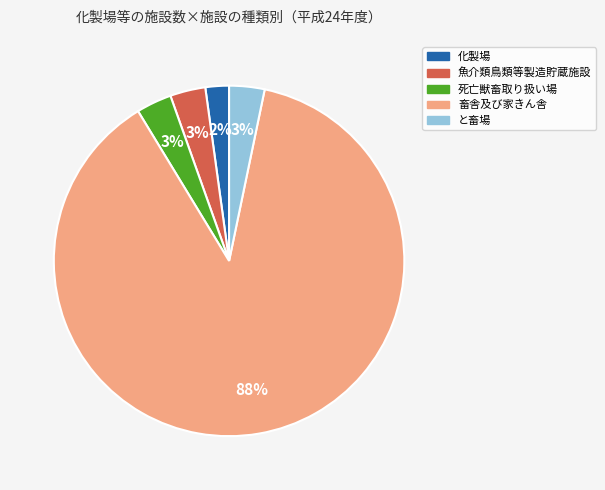

Count the number of slices in the pie.

5